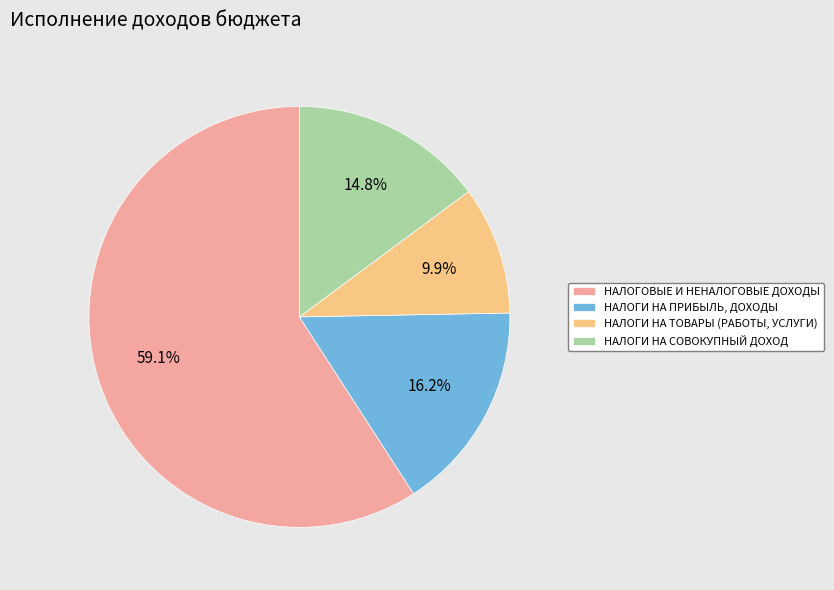

To the nearest percent, what is the difference between the largest and smallest slice percentages?

49%